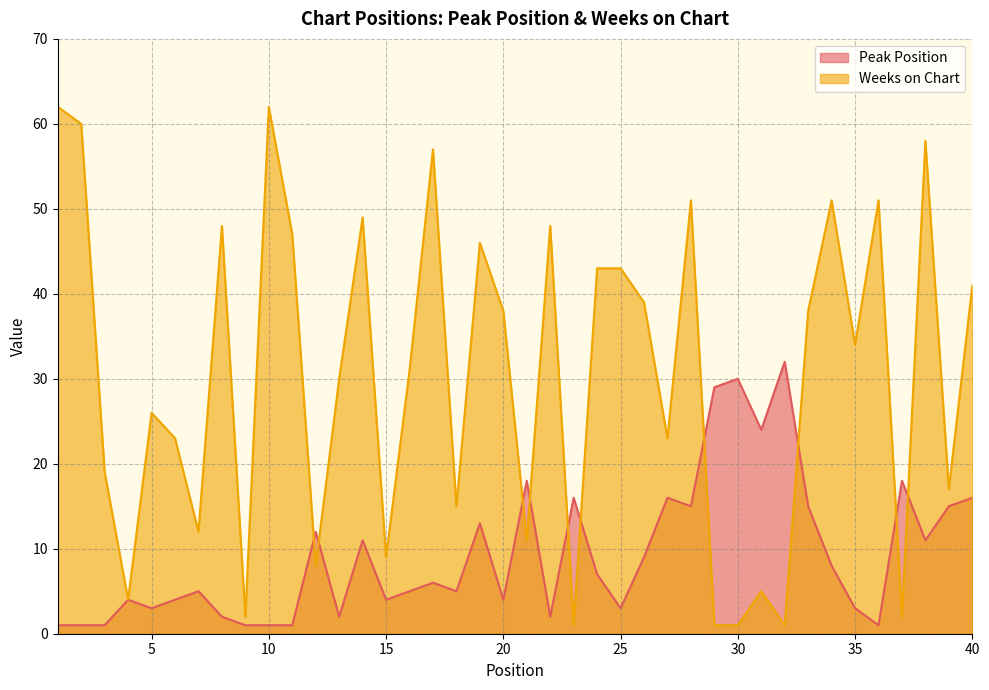

The Peak Position series shows 3 at 25. True or false?

True